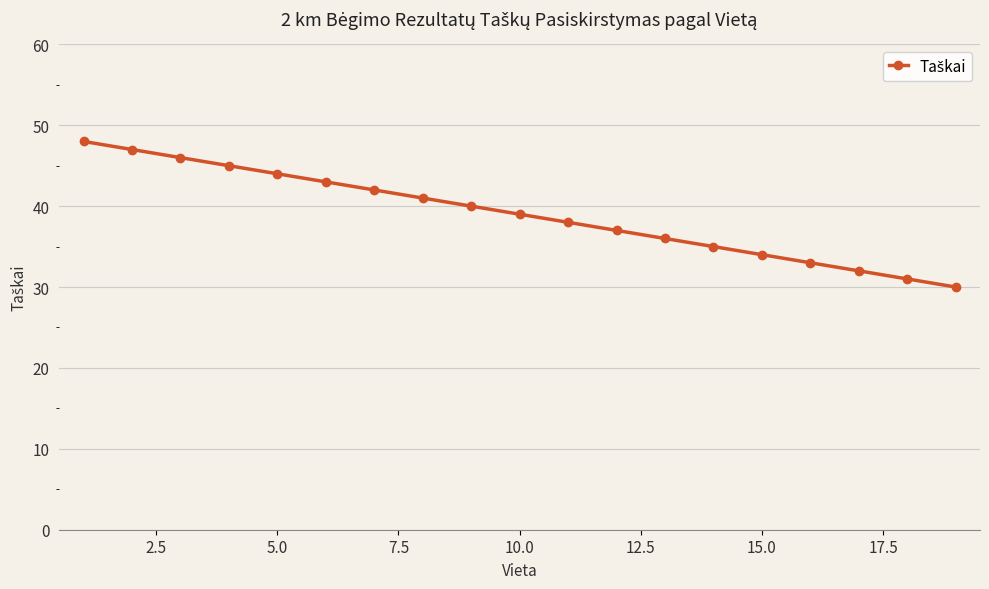

What is the value of the 9th point from the left?

40